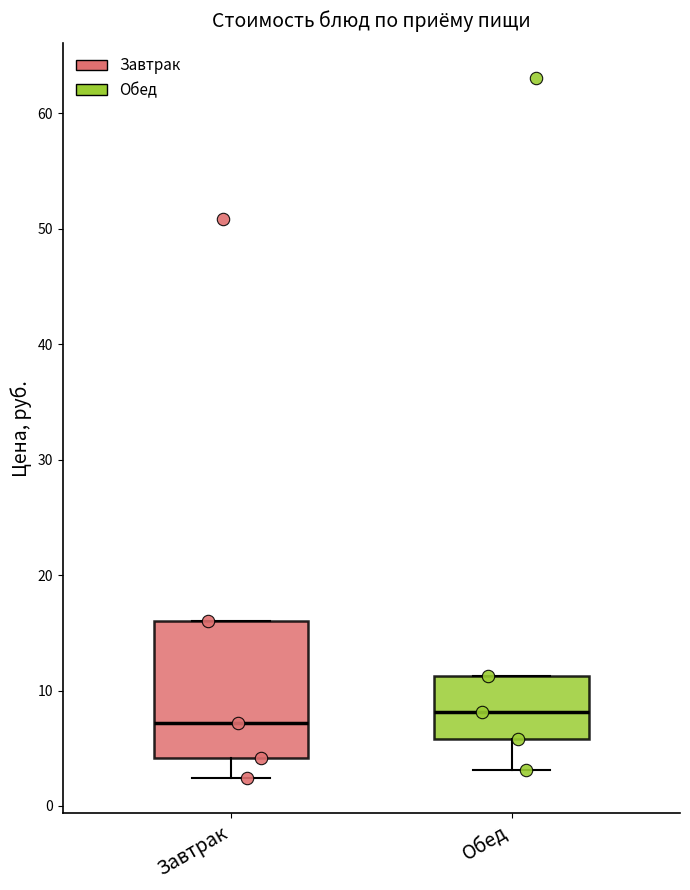

Where does the lower whisker of the box for Завтрак end on the y-axis? The values are not printed on the chart, so give them approximately, as read against the axis.

2